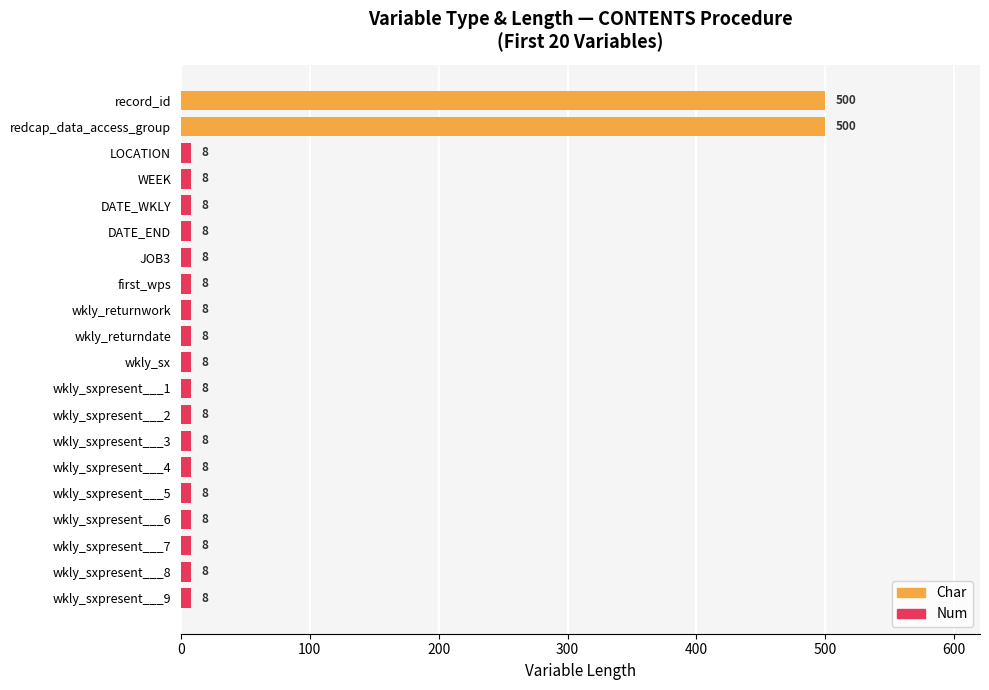

Which series has the largest total across all categories?

Char